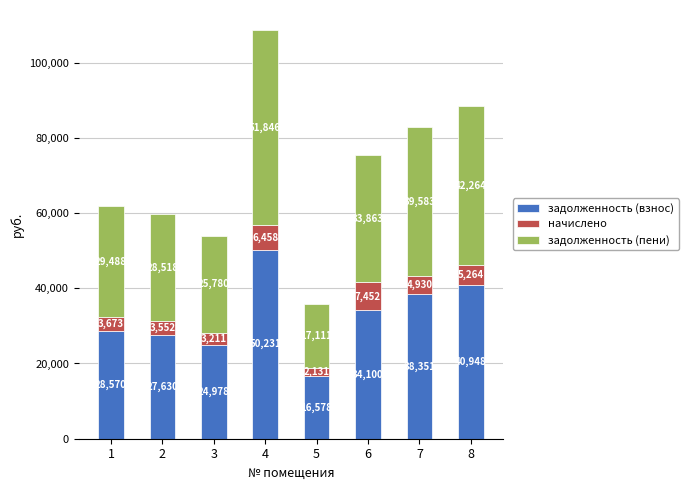

What are all the series names shown in the legend?

задолженность (взнос), начислено, задолженность (пени)